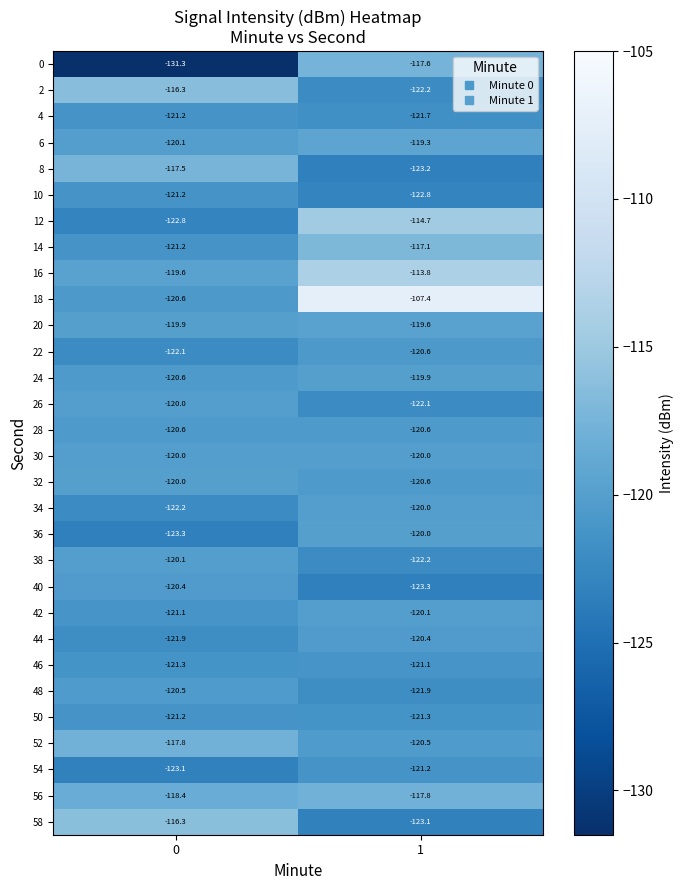

List the labels in order of 20 value, largest first.

1, 0